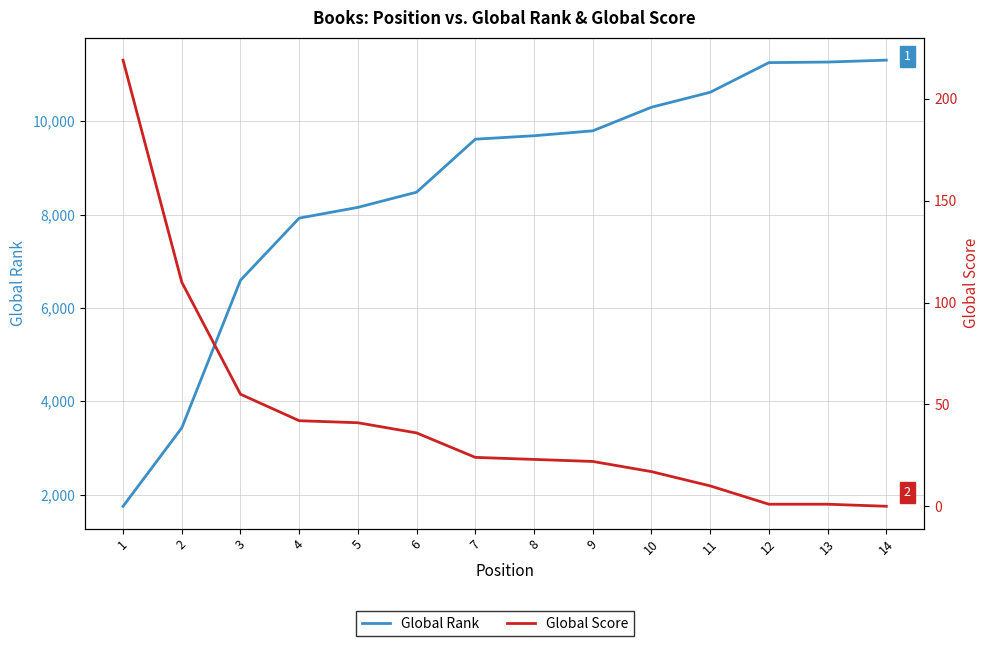

How many series are shown in this chart?

2